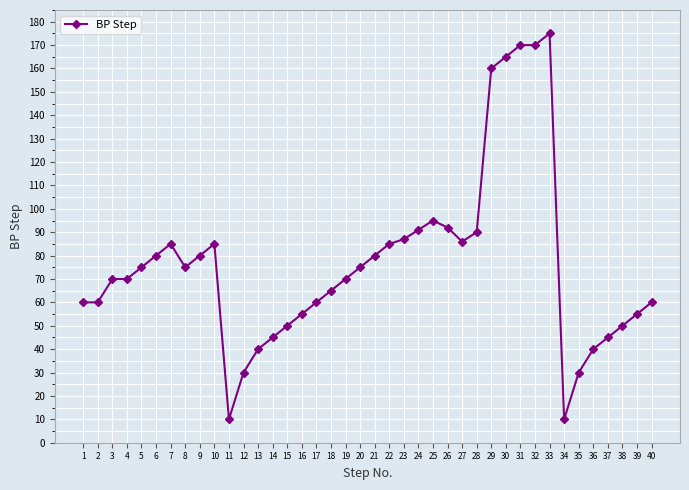

The value at 12 is 30. True or false?

True